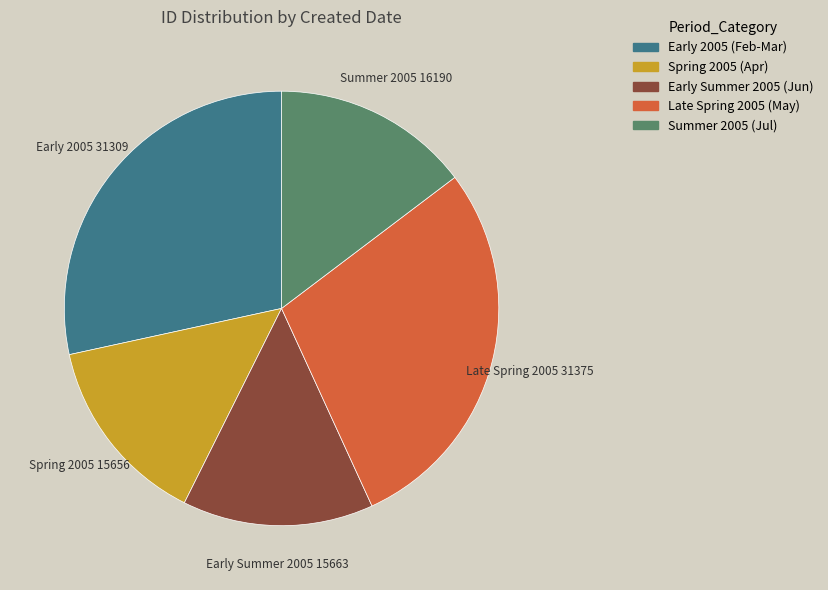

Is there any slice that represents more than half of the pie?

No